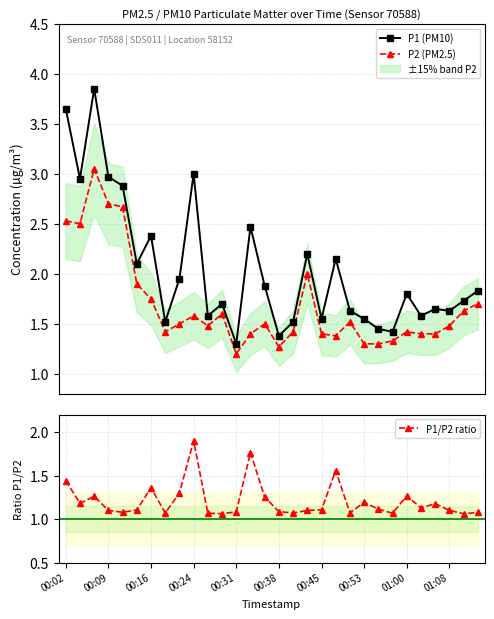

How many interior local peaks does the P2 (PM2.5) series have?

7